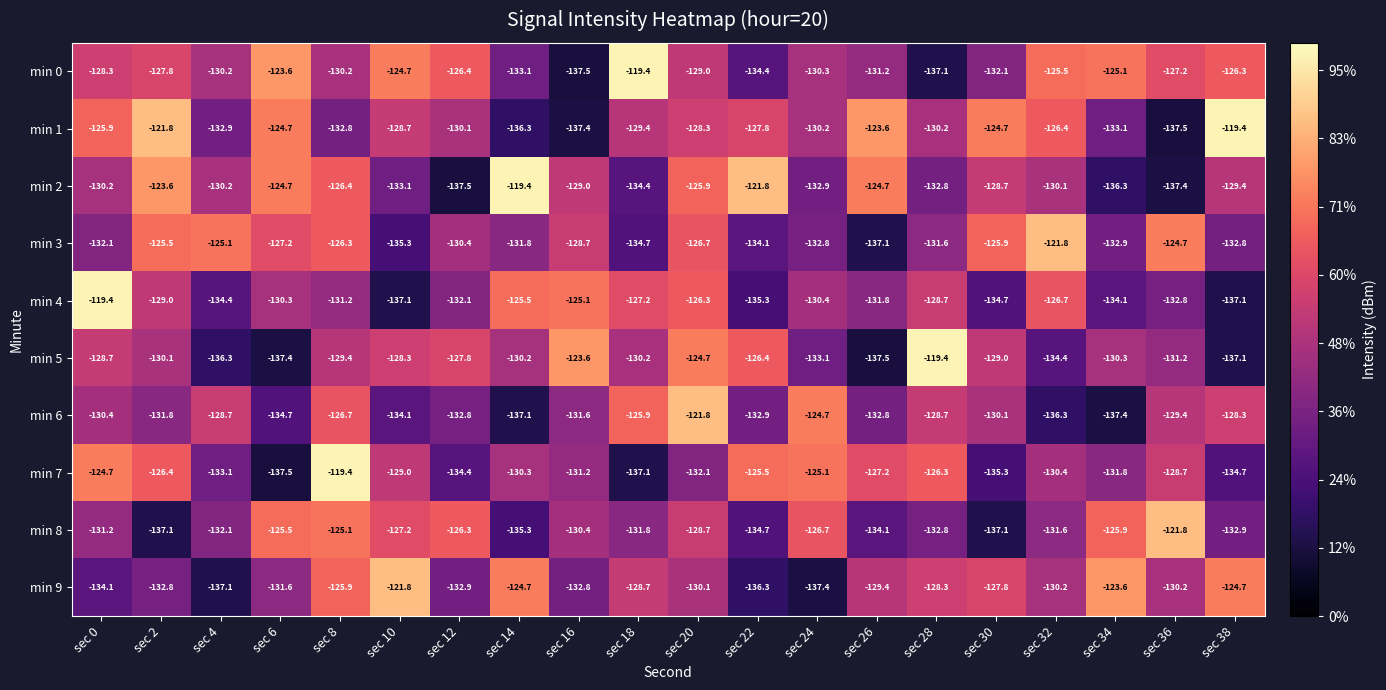

Count the number of categories in the chart.

20